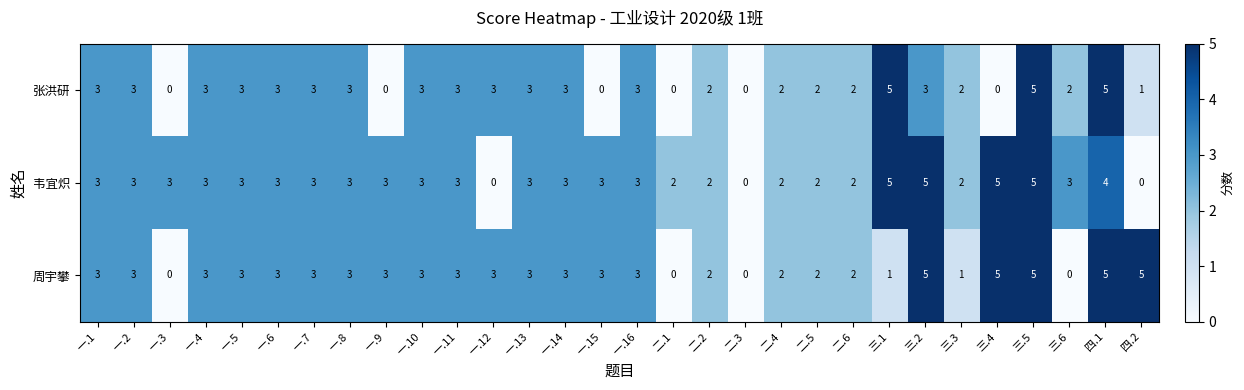

What is the total value across all series at 一.8?

9